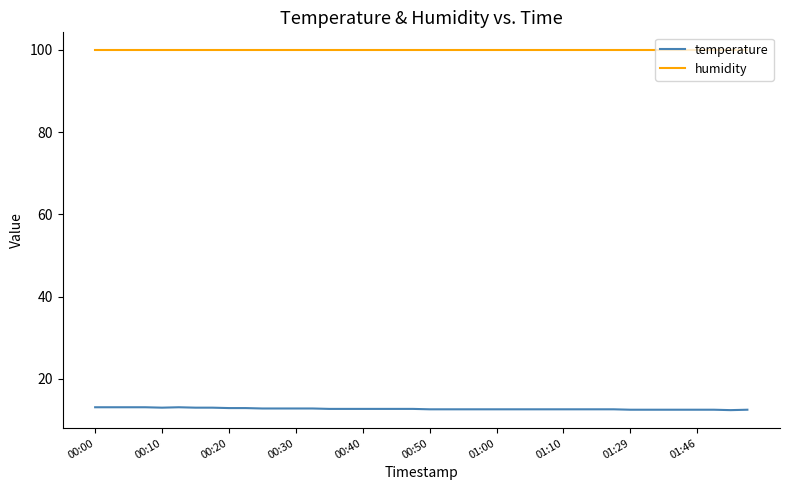

Rank the series by their maximum value, from lowest to highest.

temperature, humidity